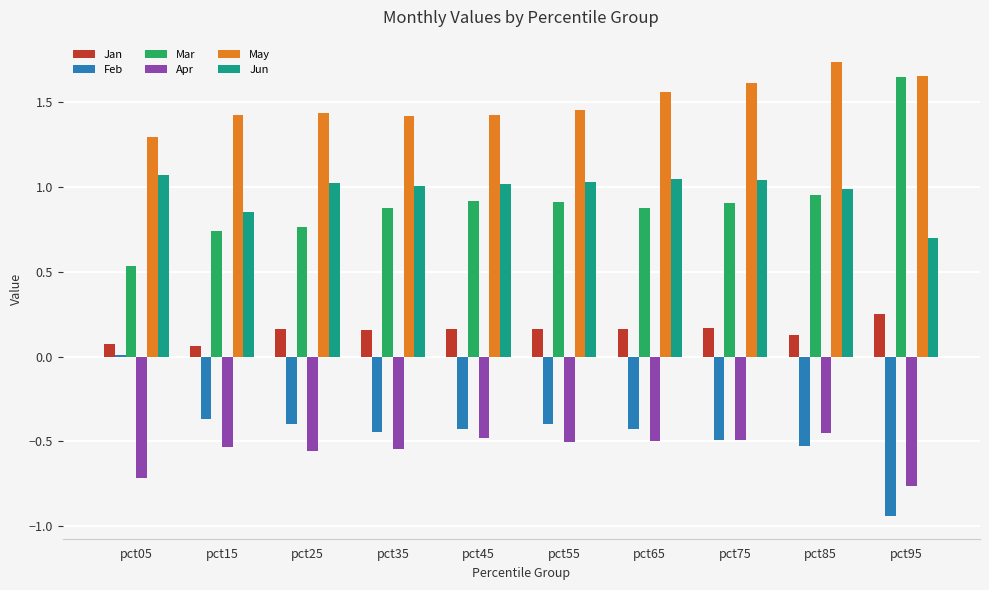

At how many categories does at least one series exceed 1?

10